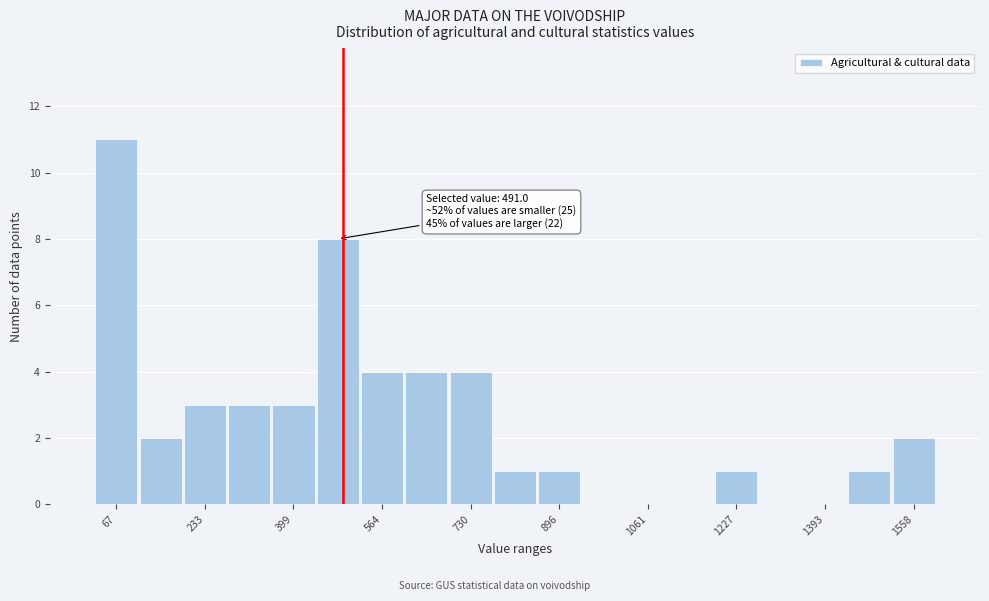

Which range on the x-axis has the tallest bar?

20 to 100